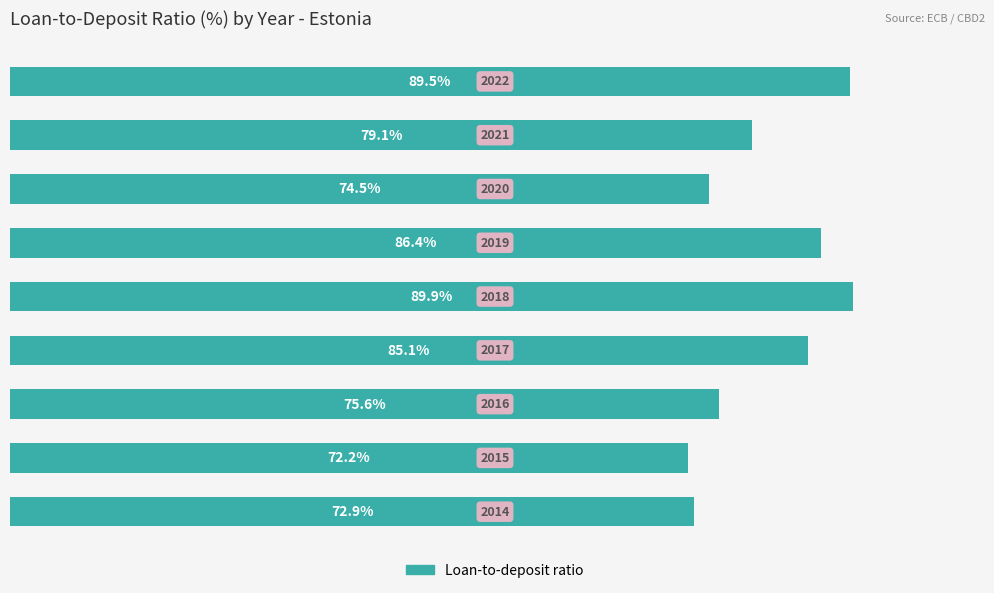

What is the minimum value shown in the chart?

72.2